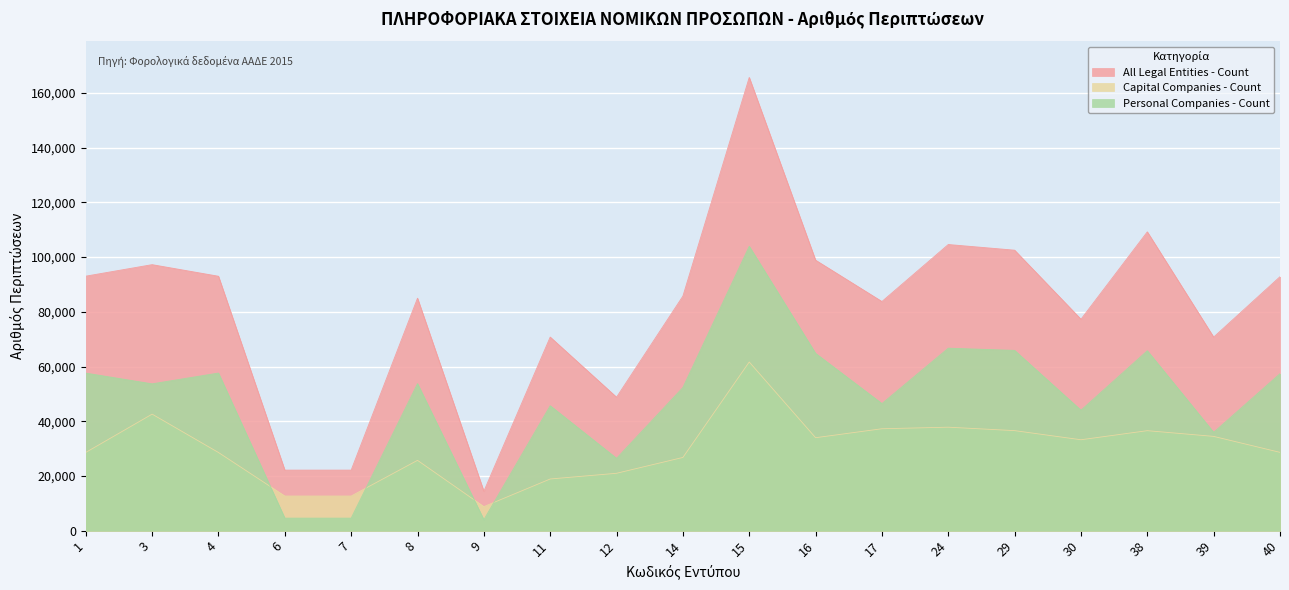

What is the difference between the second highest and second lowest values in the Capital Companies - Count series?

29928